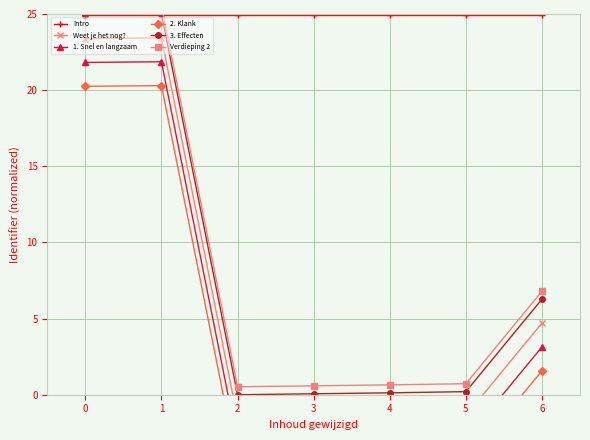

At which label is Weet je het nog? closest to 10?

6